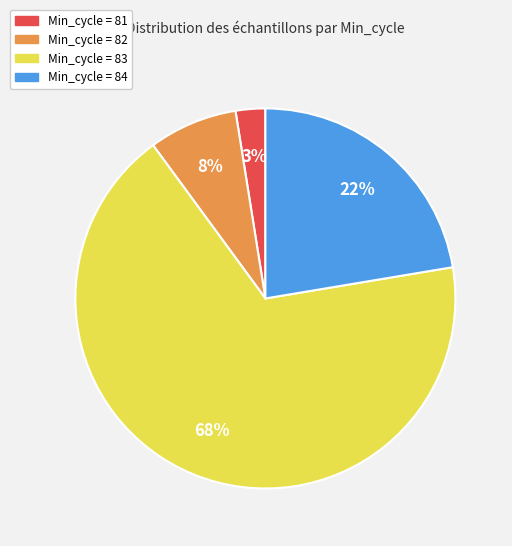

To the nearest percent, what is the average slice percentage?

25%